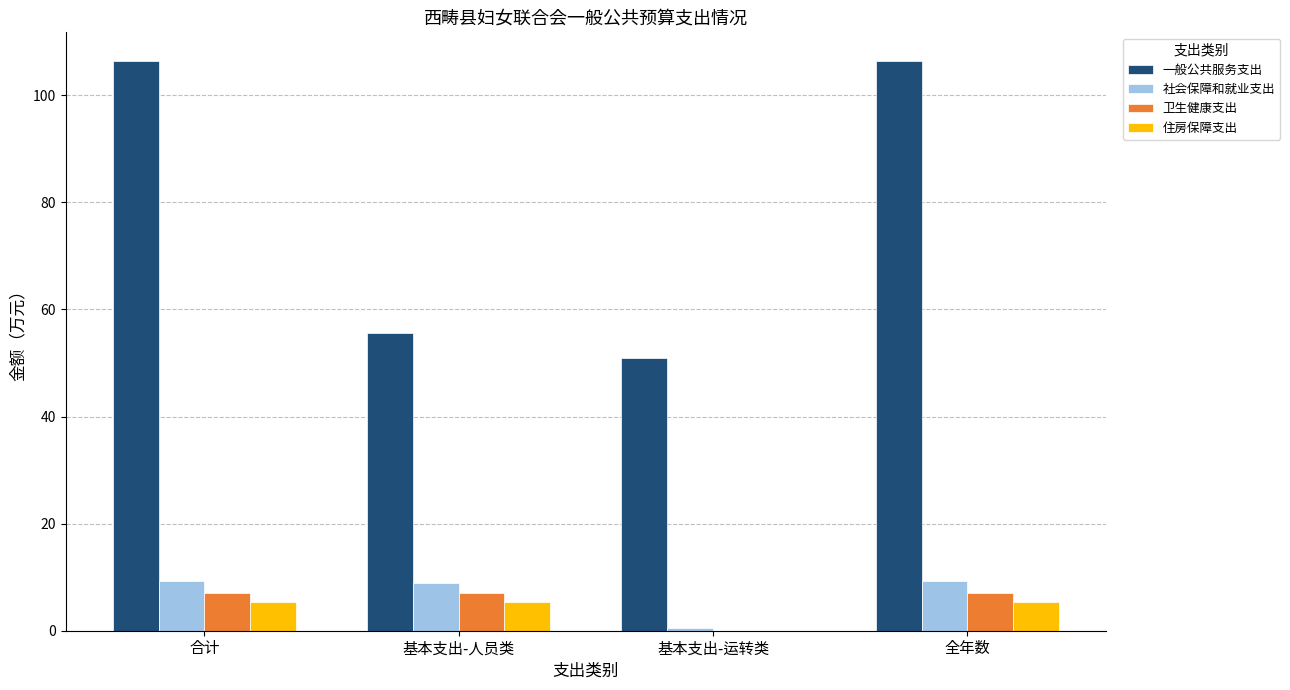

At which label is 社会保障和就业支出 closest to 4?

基本支出-运转类